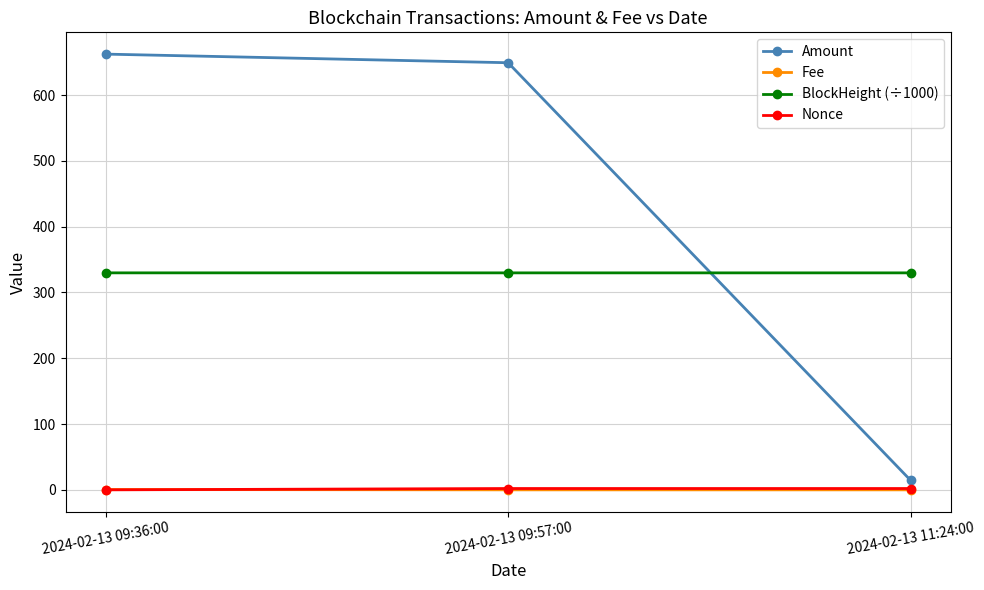

What is the highest value of the BlockHeight (÷1000) series?

329.8